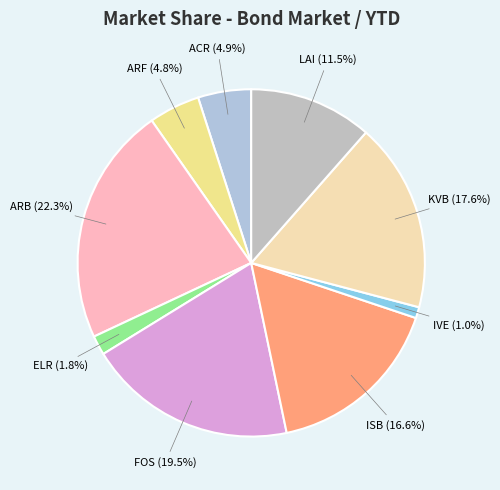

Between FOS and ARB, which is larger?

ARB